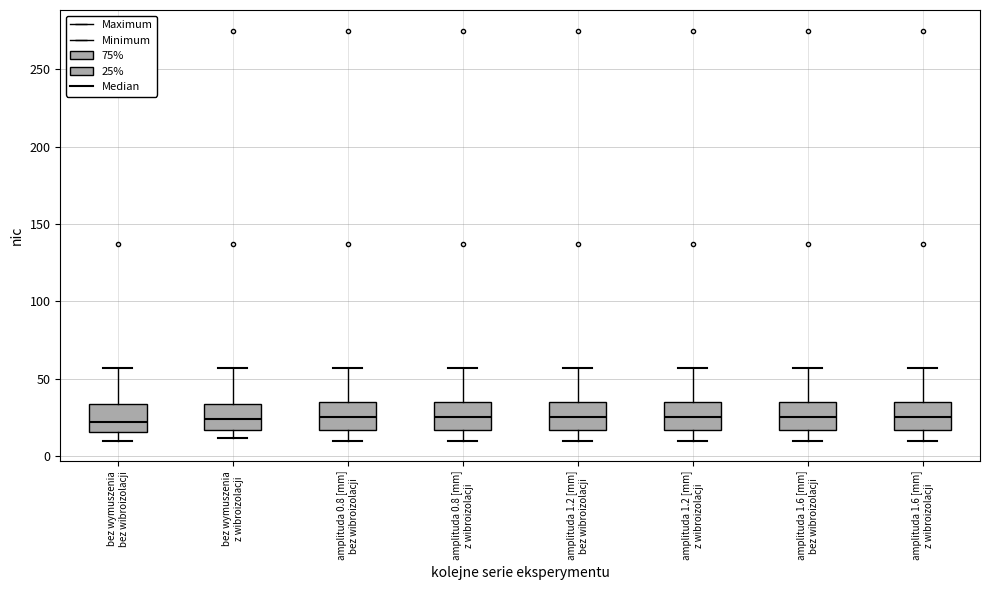

Reading left to right, transcribe this box plot: for each box, give where its median line is, the range the box spans, and where its two whiskers end, as read against the y-axis. The values are not printed on the chart, so give them approximately, as read against the axis.

bez wymuszenia bez wibroizolacji: median 20, box 15 to 35, whiskers 10 to 55
bez wymuszenia z wibroizolacji: median 25, box 15 to 35, whiskers 10 to 55
amplituda 0.8 [mm] bez wibroizolacji: median 25, box 15 to 35, whiskers 10 to 55
amplituda 0.8 [mm] z wibroizolacji: median 25, box 15 to 35, whiskers 10 to 55
amplituda 1.2 [mm] bez wibroizolacji: median 25, box 15 to 35, whiskers 10 to 55
amplituda 1.2 [mm] z wibroizolacji: median 25, box 15 to 35, whiskers 10 to 55
amplituda 1.6 [mm] bez wibroizolacji: median 25, box 15 to 35, whiskers 10 to 55
amplituda 1.6 [mm] z wibroizolacji: median 25, box 15 to 35, whiskers 10 to 55